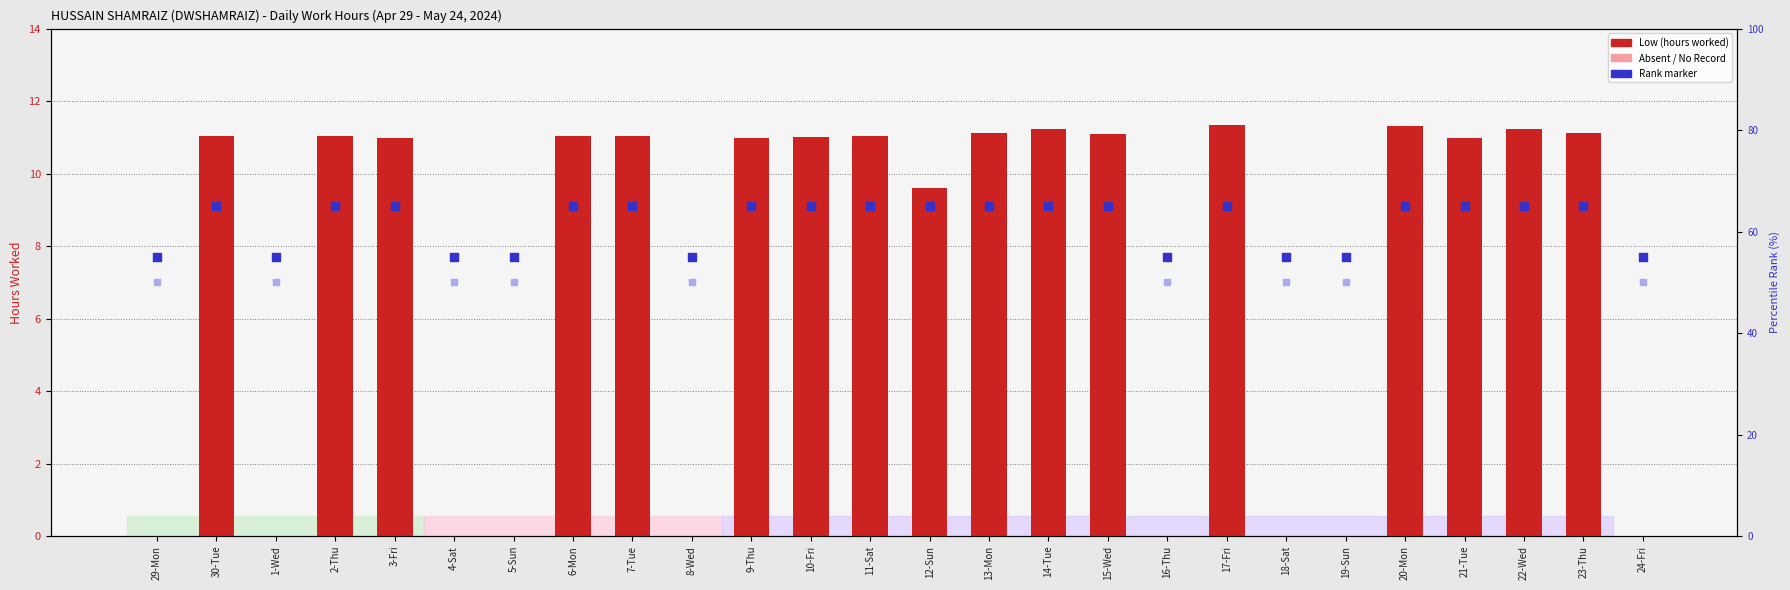

At which category is the sum across all series the highest?

29-Mon